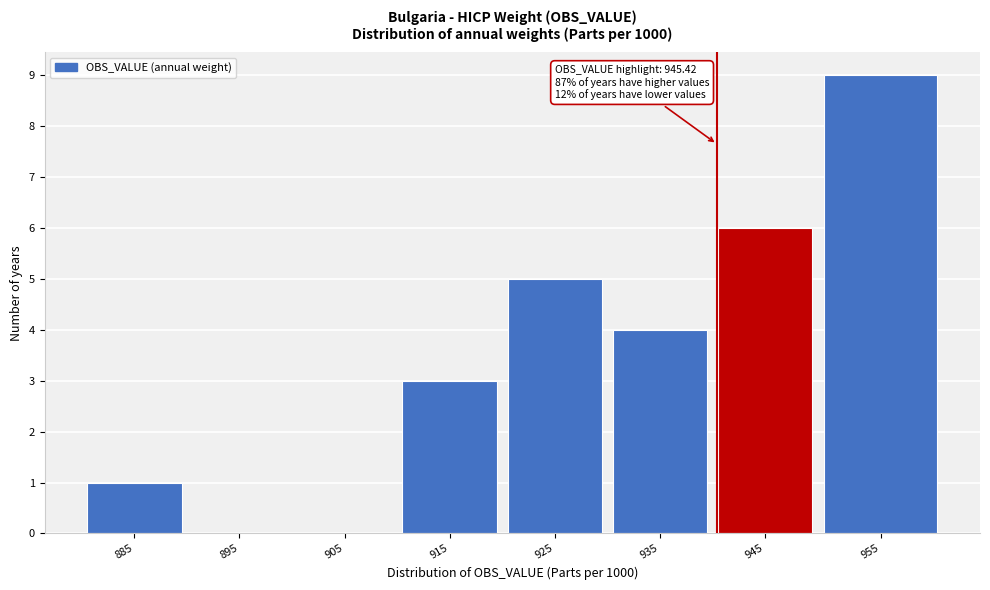

Reading left to right, list all the values displayed in this chart.

885=1	895=0	905=0	915=3	925=5	935=4	945=6	955=9